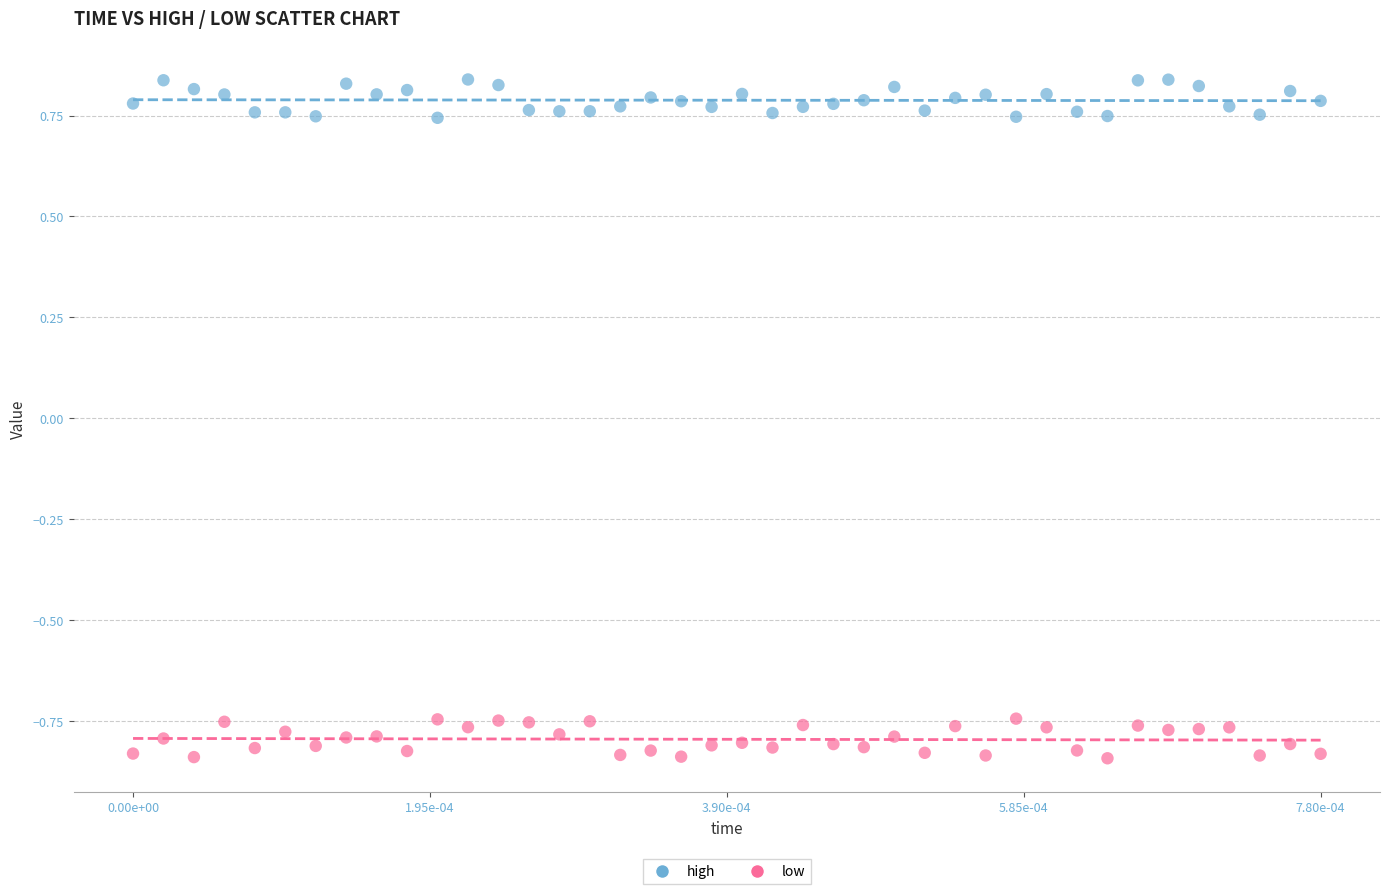

Which series contains the highest Y value?

high